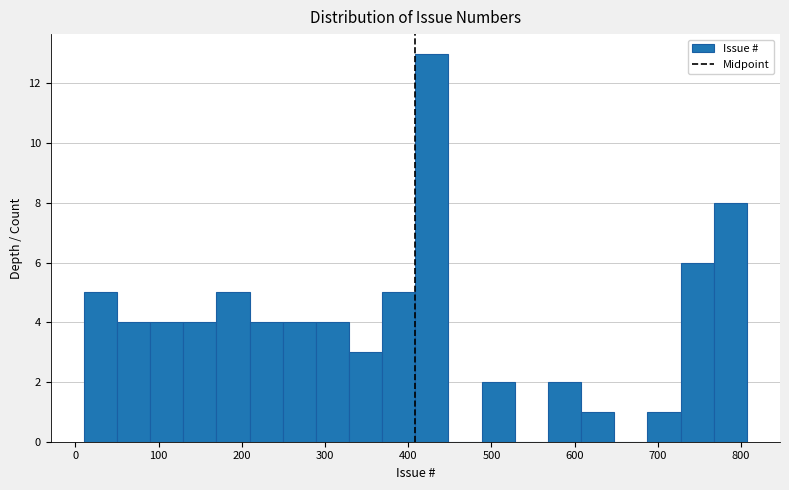

Around what value on the x-axis is the tallest bar? Give the approximate position of its centre, as read against the axis.

430